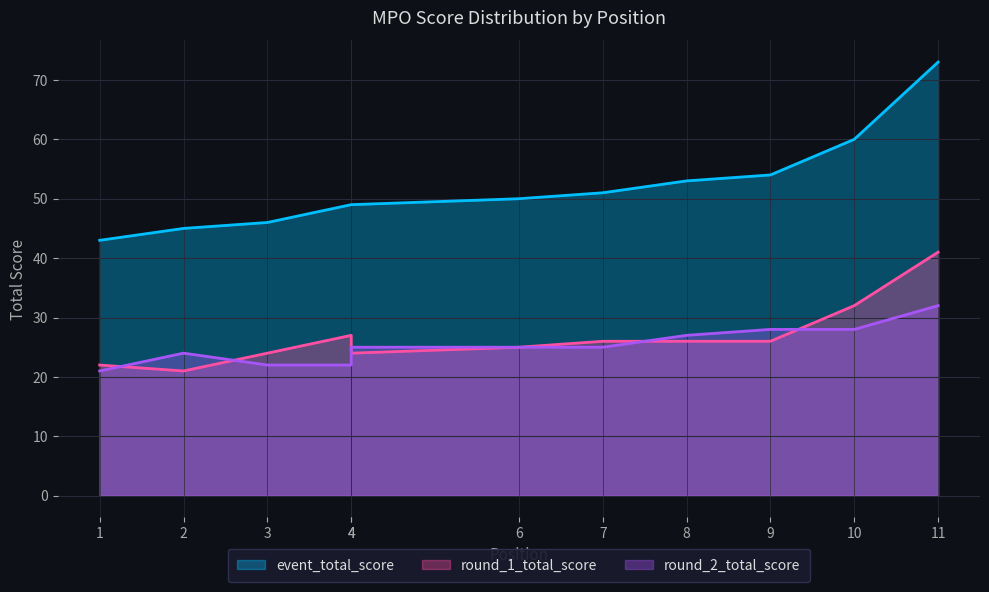

The value of round_1_total_score at 2 is 27. True or false?

False